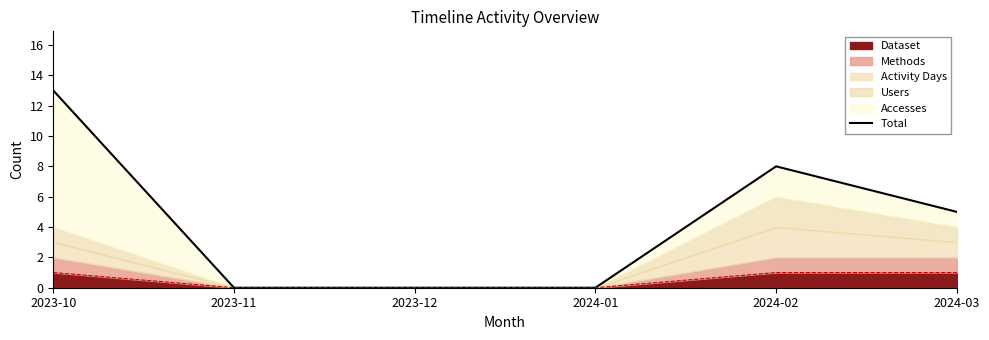

List the labels in order of value, smallest first.

2023-11, 2023-12, 2024-01, 2024-03, 2024-02, 2023-10